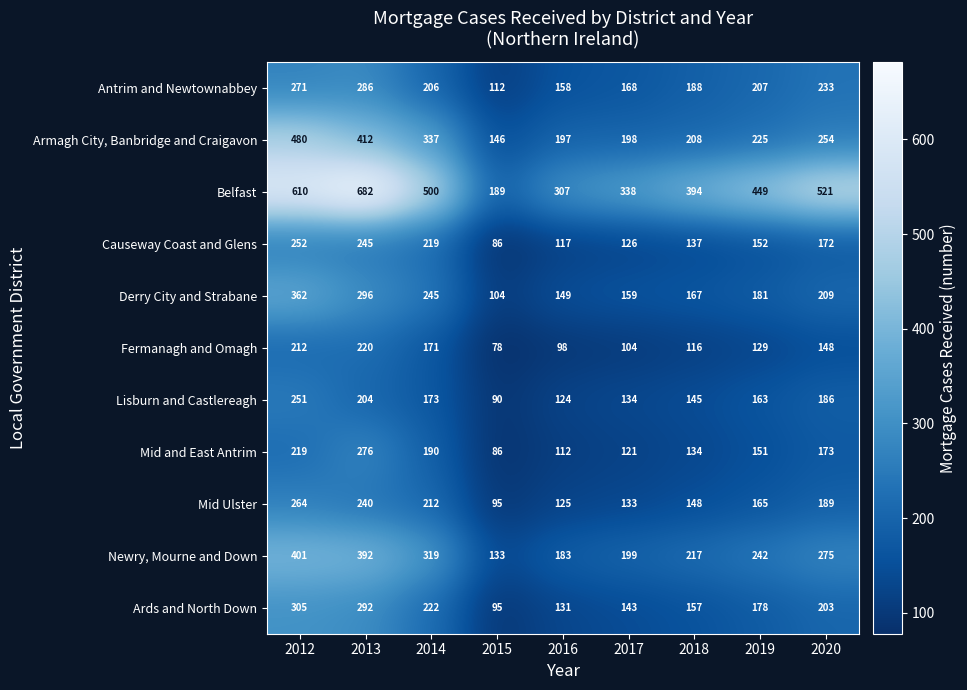

Where is Armagh City, Banbridge and Craigavon nearest to the value 313?

2014